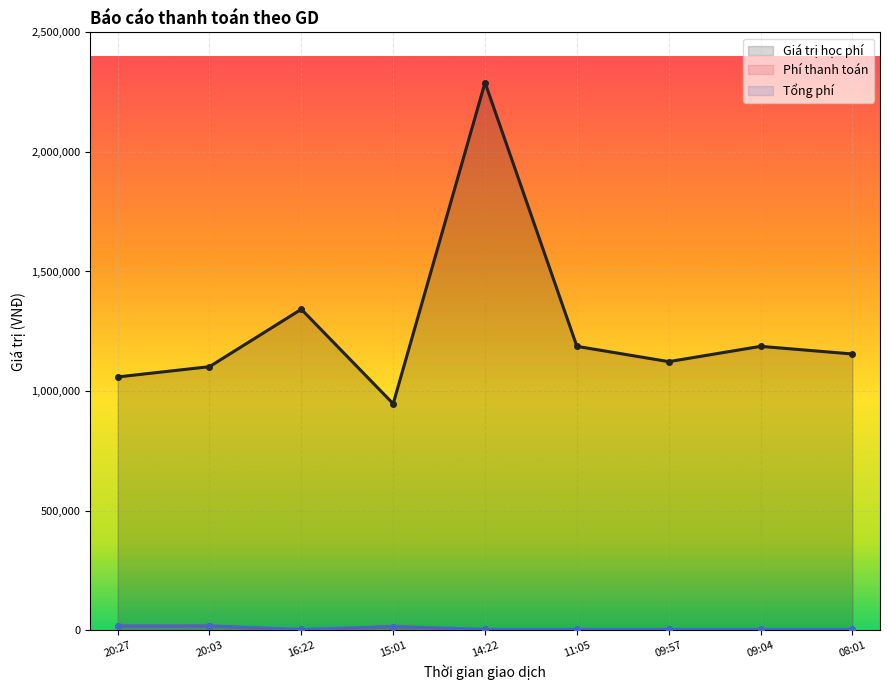

Reading left to right, list all the values displayed in this chart.

Giá trị học phí: 1059000	1102000	1342000	947000	2290000	1187000	1123000	1187000	1155000
Phí thanh toán: 16944	17632	0	15152	0	0	0	0	0
Tổng phí: 16944	17632	3300	15152	3300	3300	3300	3300	3300